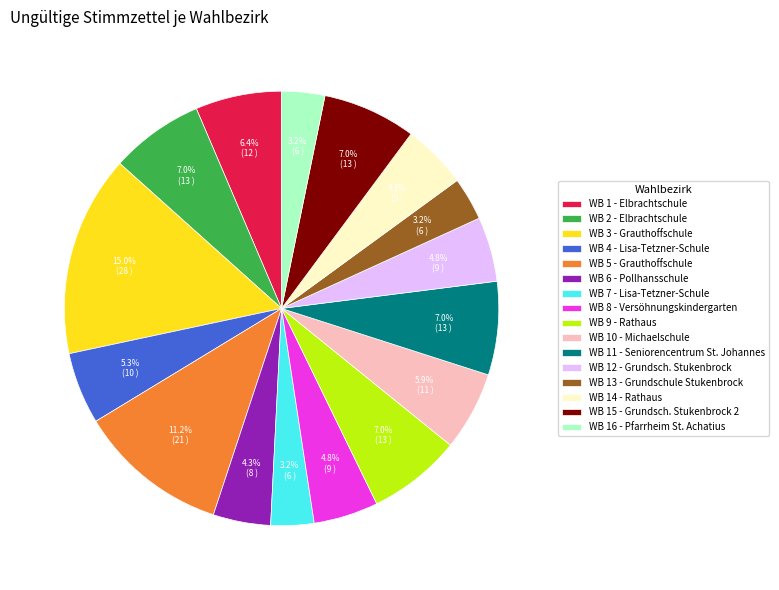

Is it true that WB 9 - Rathaus is 7% of the pie?

True